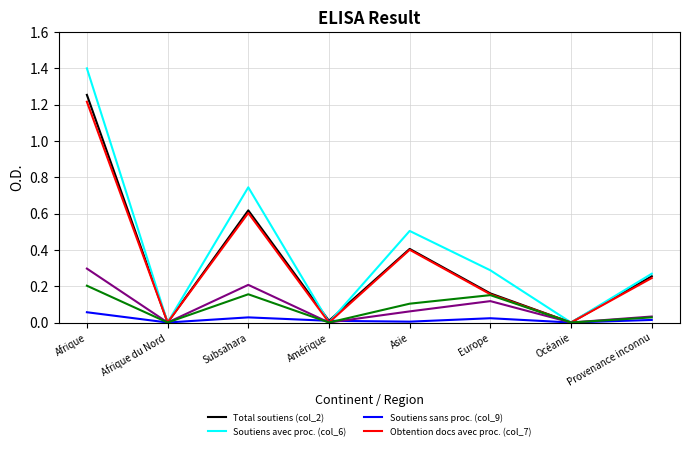

At which category does the chart reach its peak across all series?

Afrique